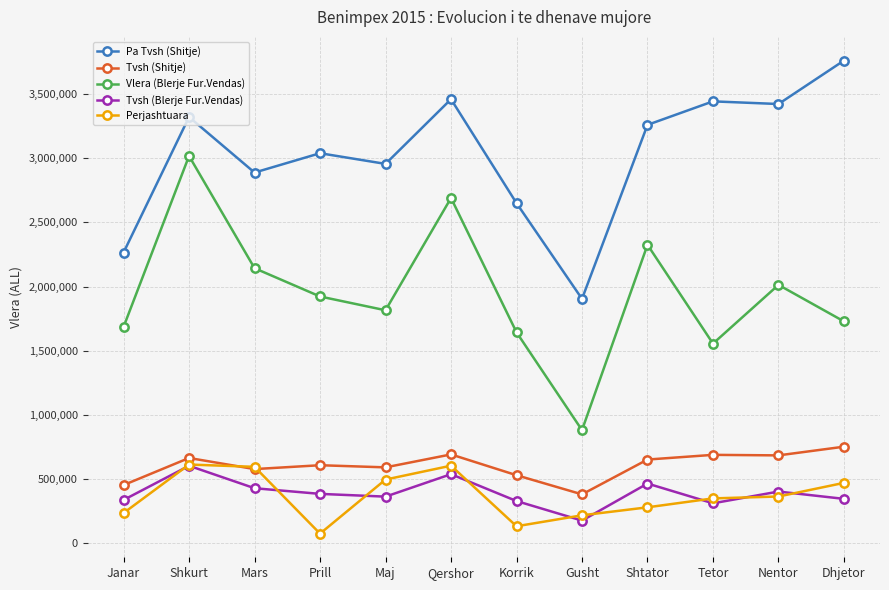

What is the value of the Perjashtuara point at the 12th from the left?

470333